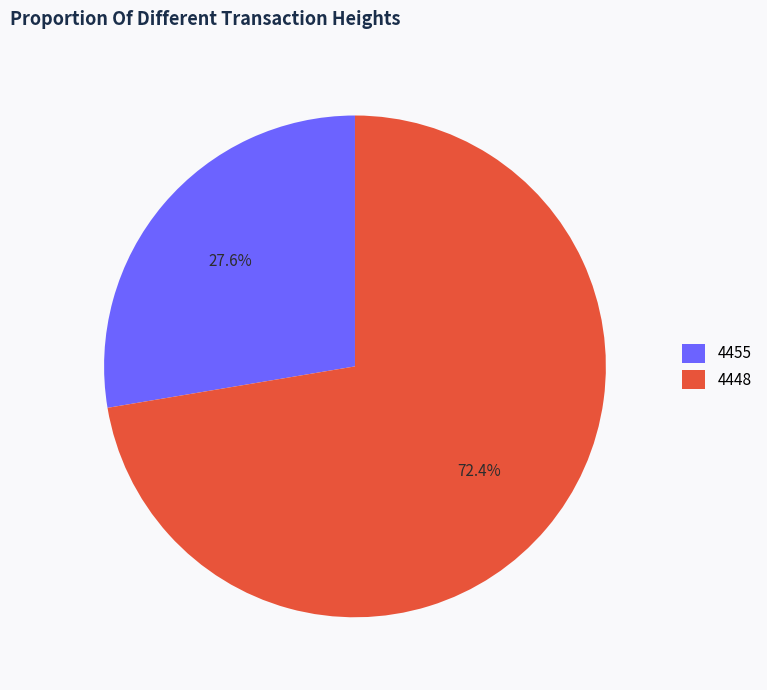

Between 4455 and 4448, which is larger?

4448